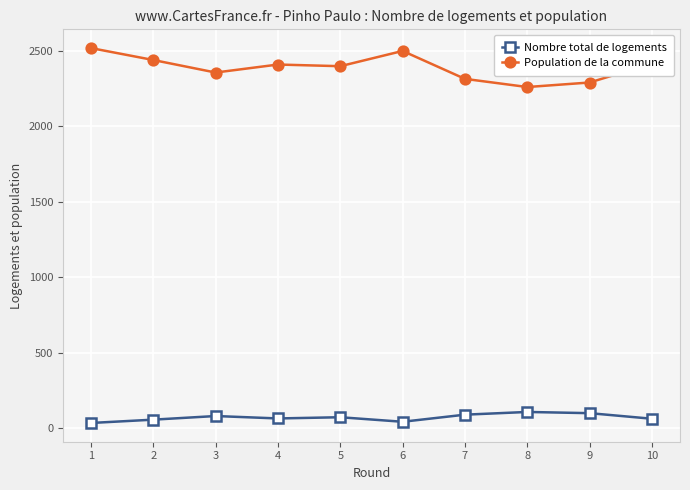

True or false: Population de la commune has a value of 1557 at 6.

False